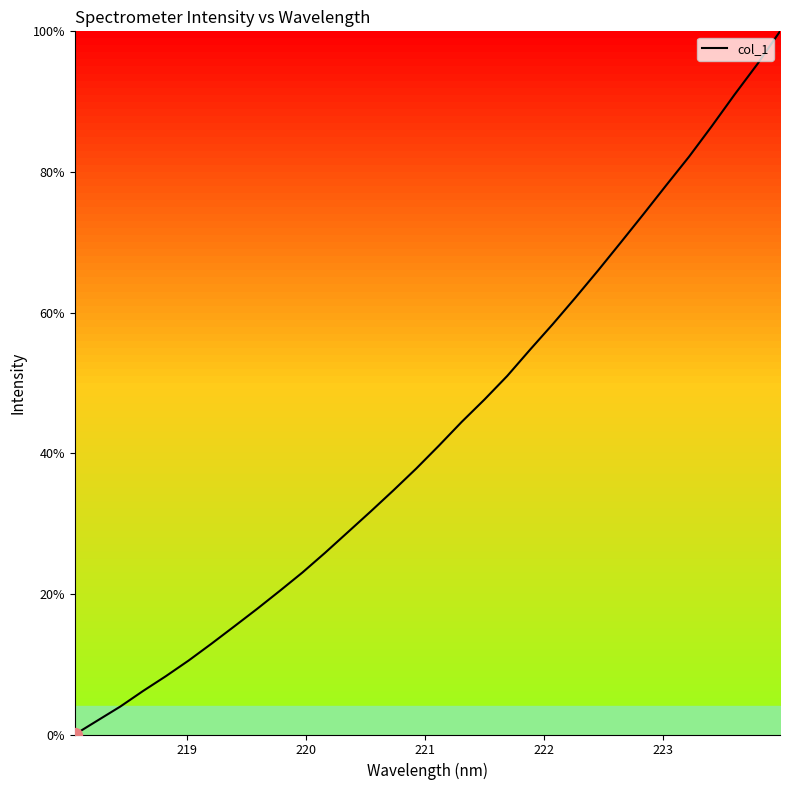

Count the number of categories in the chart.

32